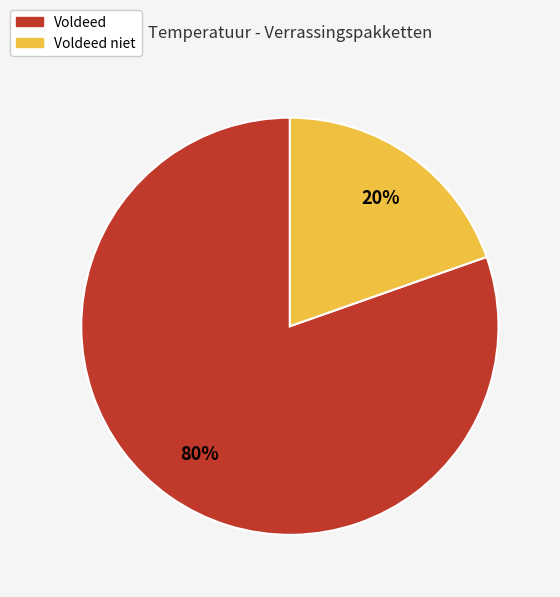

How many slices are in this pie chart?

2